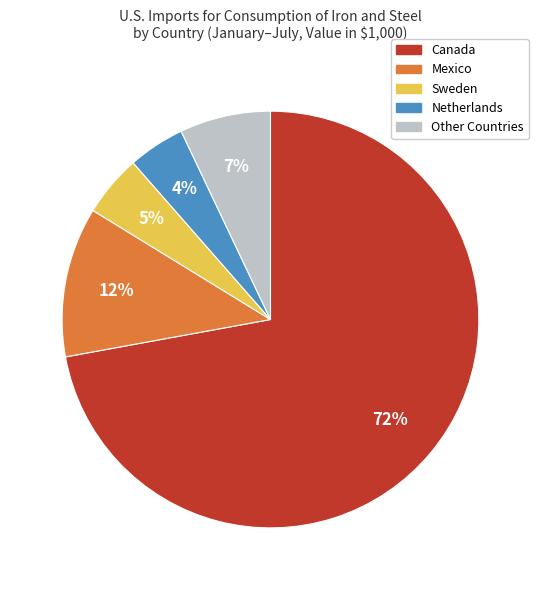

Which has a higher value, Netherlands or Mexico?

Mexico